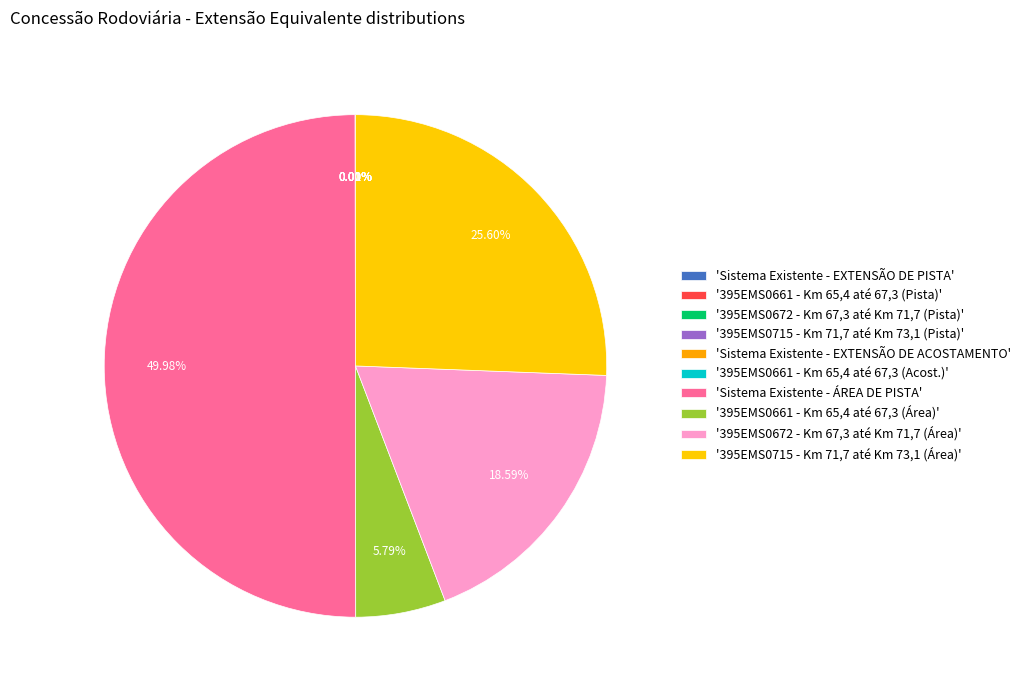

Is there any slice that represents more than half of the pie?

No